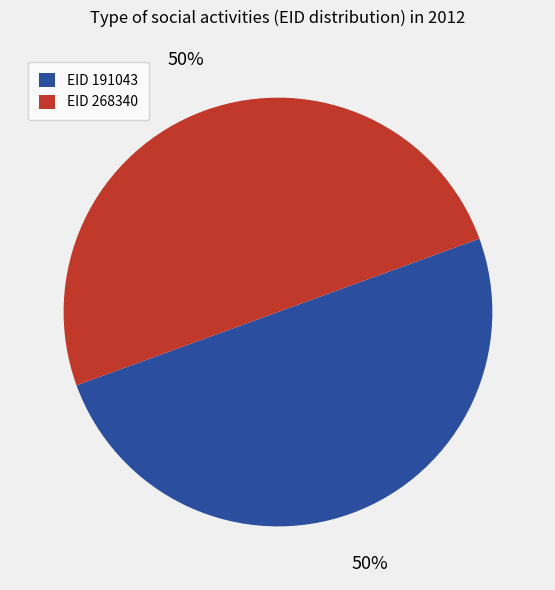

Approximately how many times larger is the value at EID 191043 compared to EID 268340?

1.0